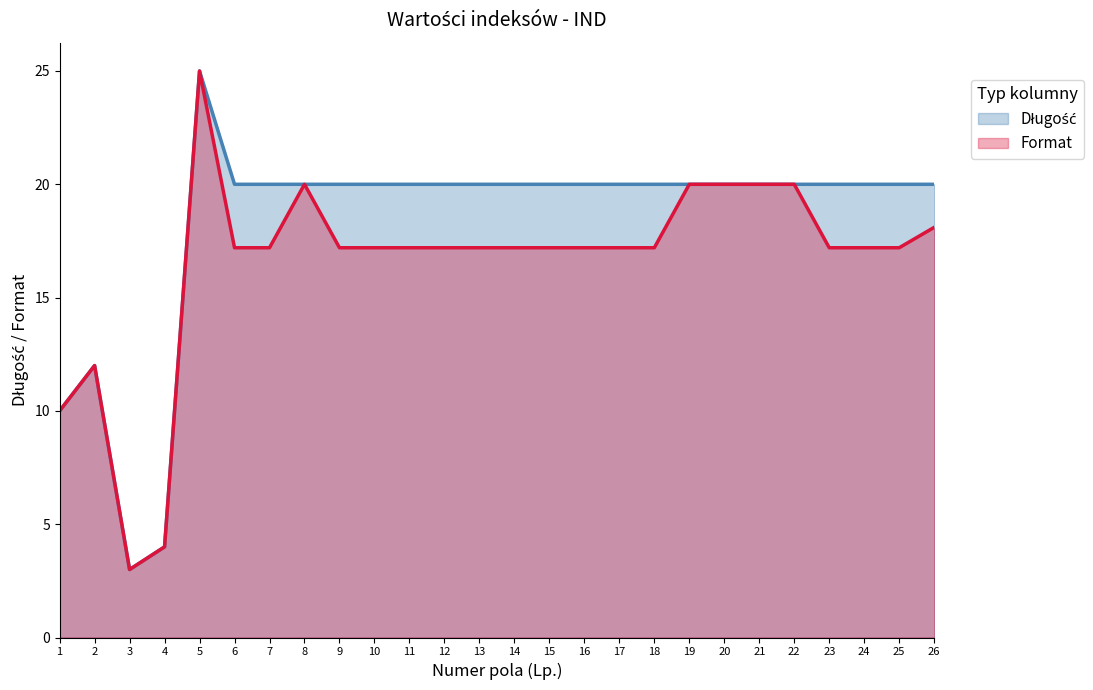

Which series has the widest spread of values?

Długość